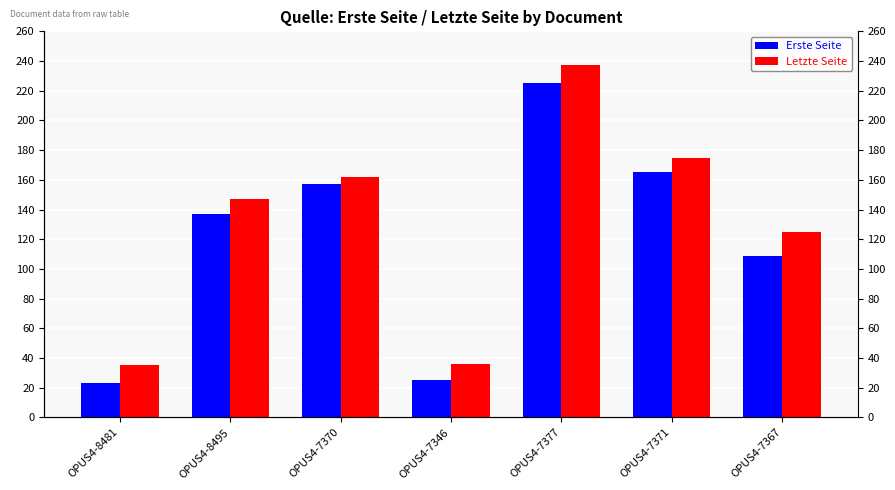

What is the average value of the Letzte Seite series?

131